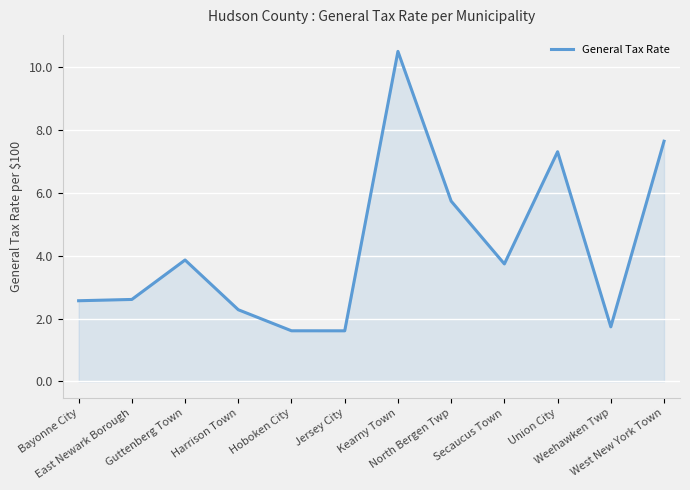

The value at Kearny Town is 15.5. True or false?

False